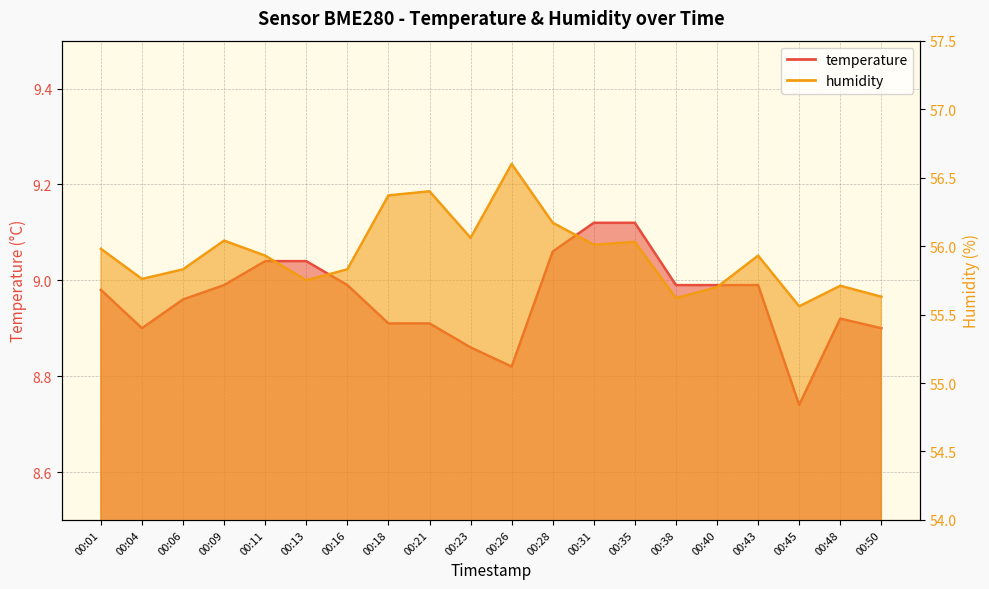

What is the value of the temperature point at the 1st from the left?

9.0